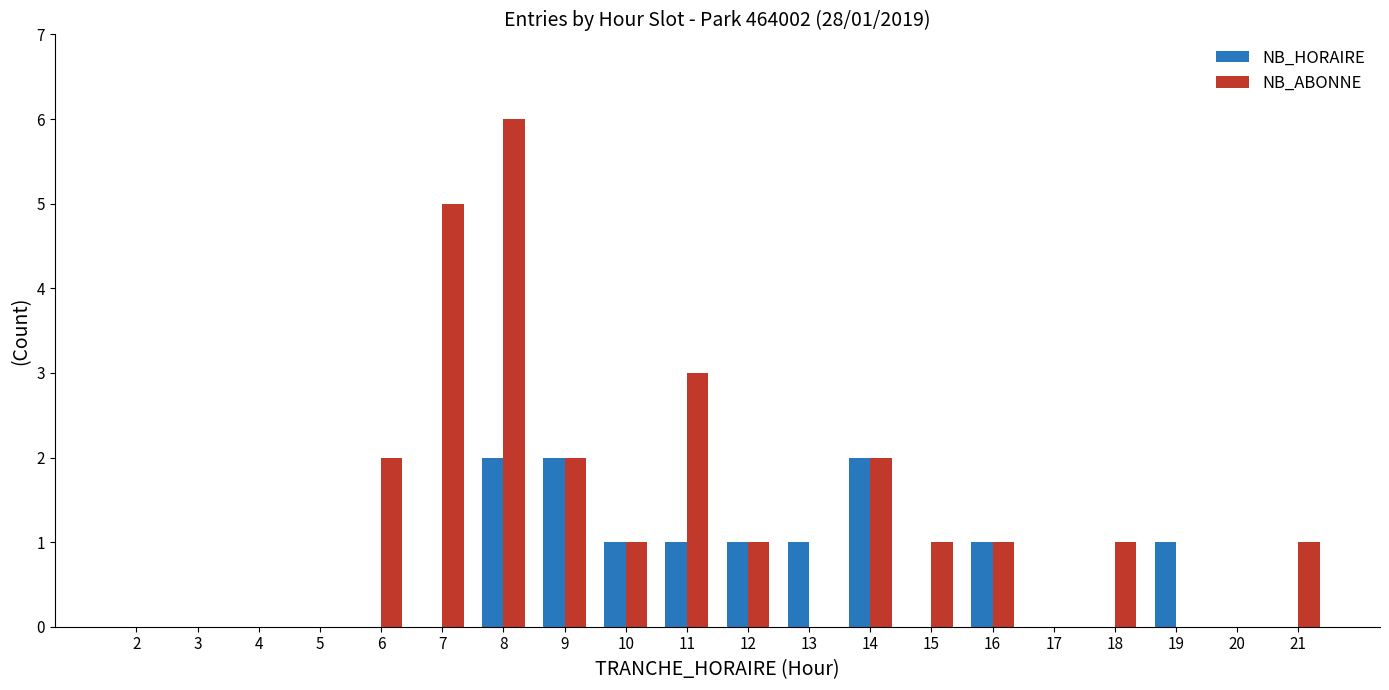

Which series has the largest total across all categories?

NB_ABONNE